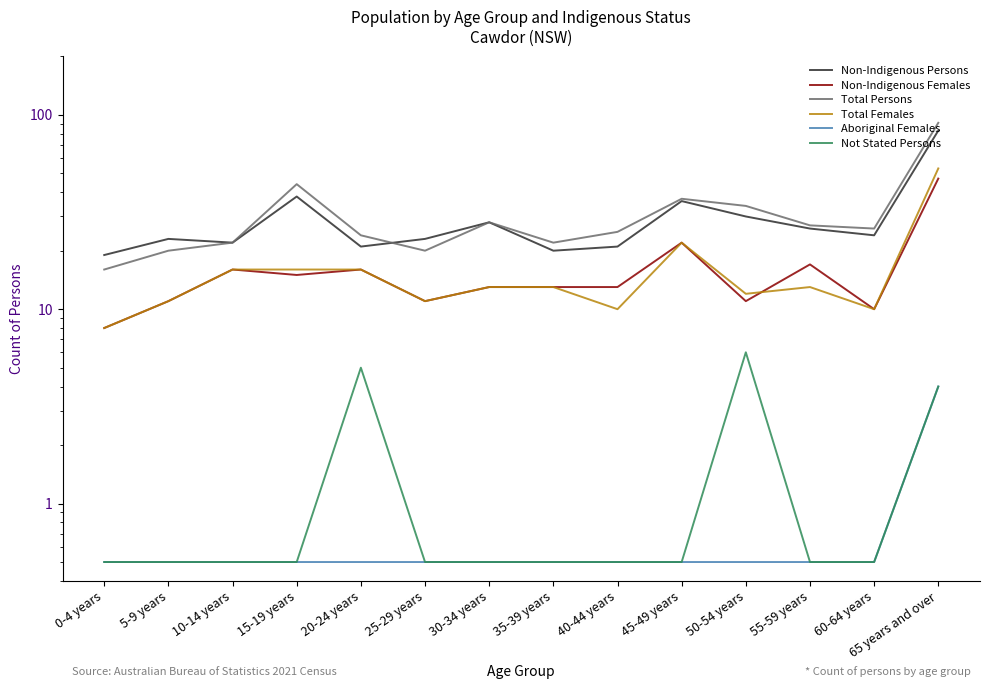

Is the value of Non-Indigenous Persons at 55-59 years greater than the value of Non-Indigenous Females at 45-49 years?

Yes